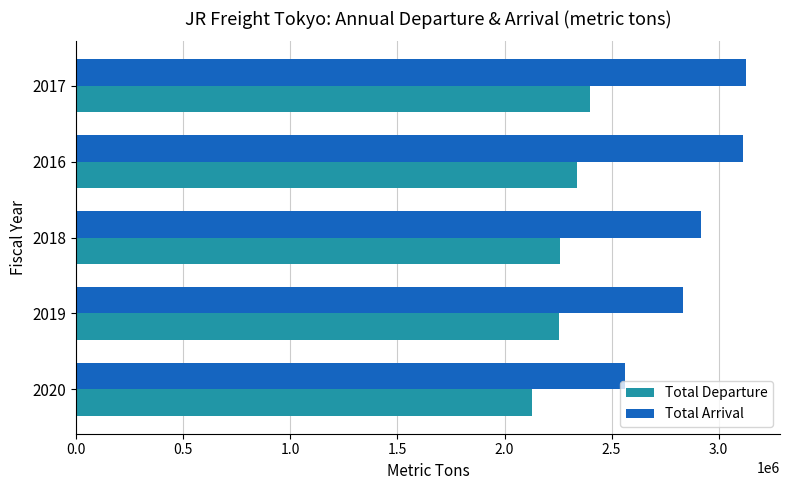

Is the value of Total Departure at 2017 greater than the value of Total Arrival at 2018?

No